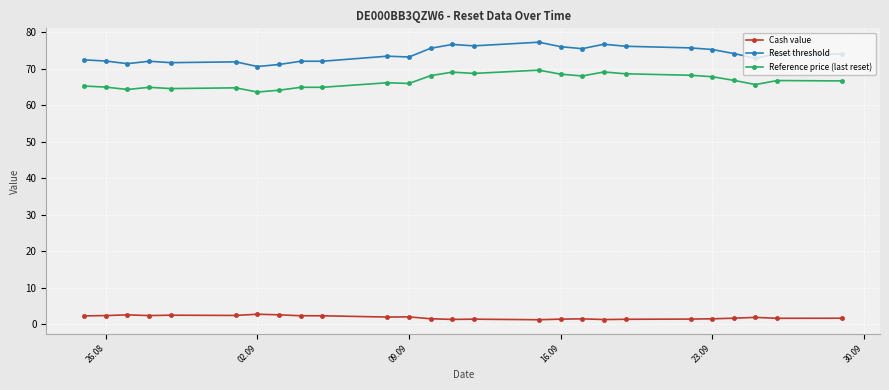

What is the sum of all Cash value values?

48.4